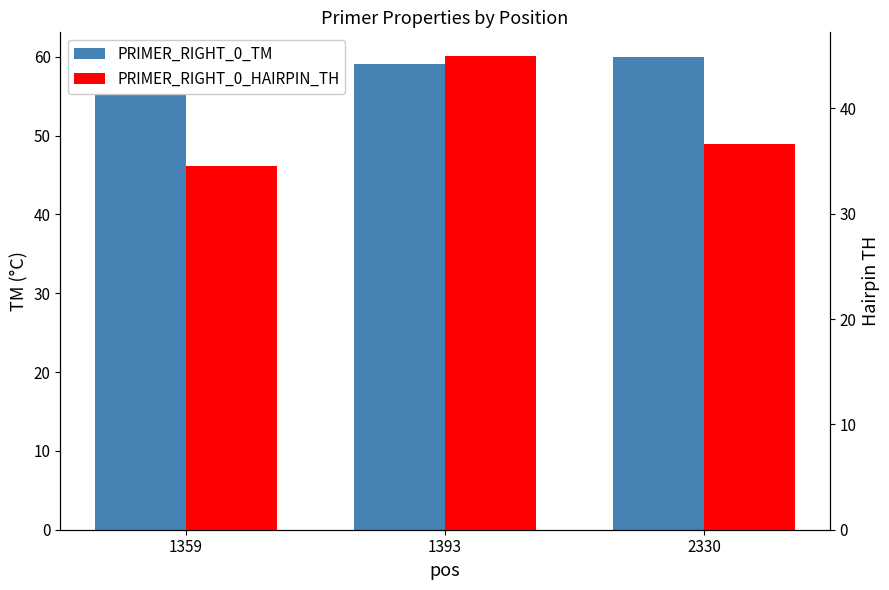

What is the approximate value of PRIMER_RIGHT_0_TM at 2330?

60.0